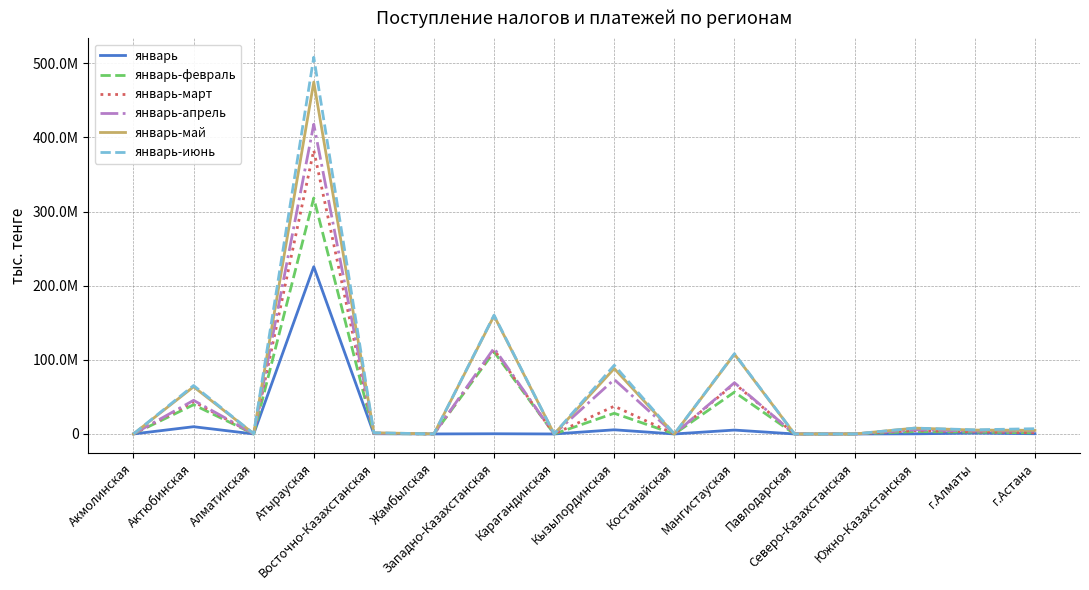

True or false: январь-май and январь-март intersect in this chart.

False